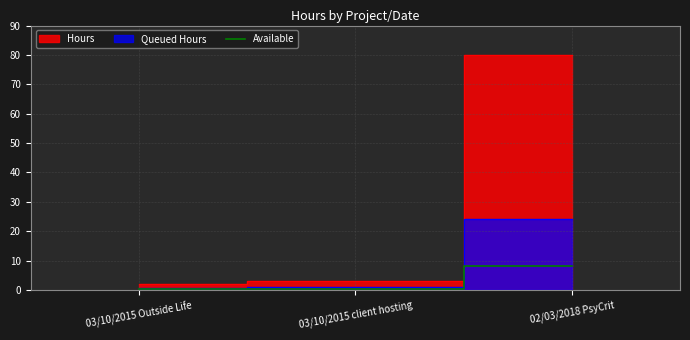

Is it true that the value at 03/10/2015 Outside Life is 0.1?

False